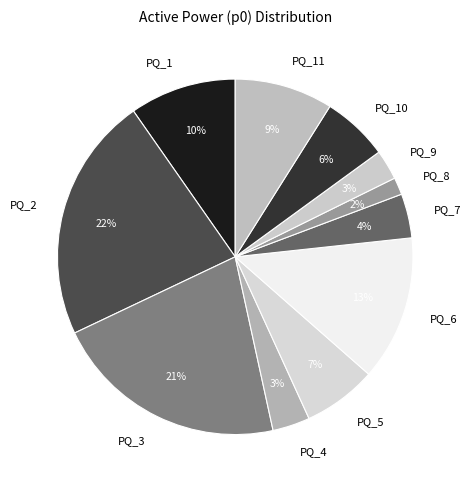

Which category has the biggest portion of the pie?

PQ_2